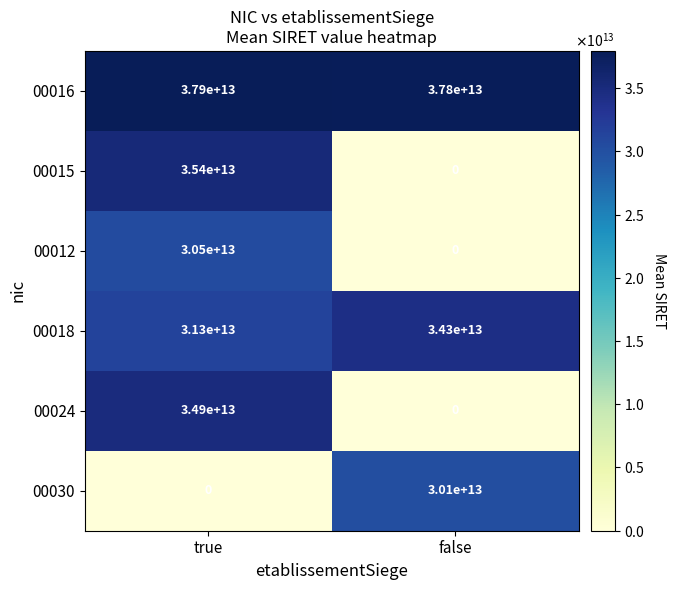

Where is 00018 nearest to the value 32800000000000?

true